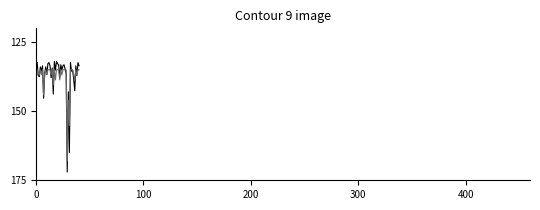

What is the minimum value shown in the chart?

132.0